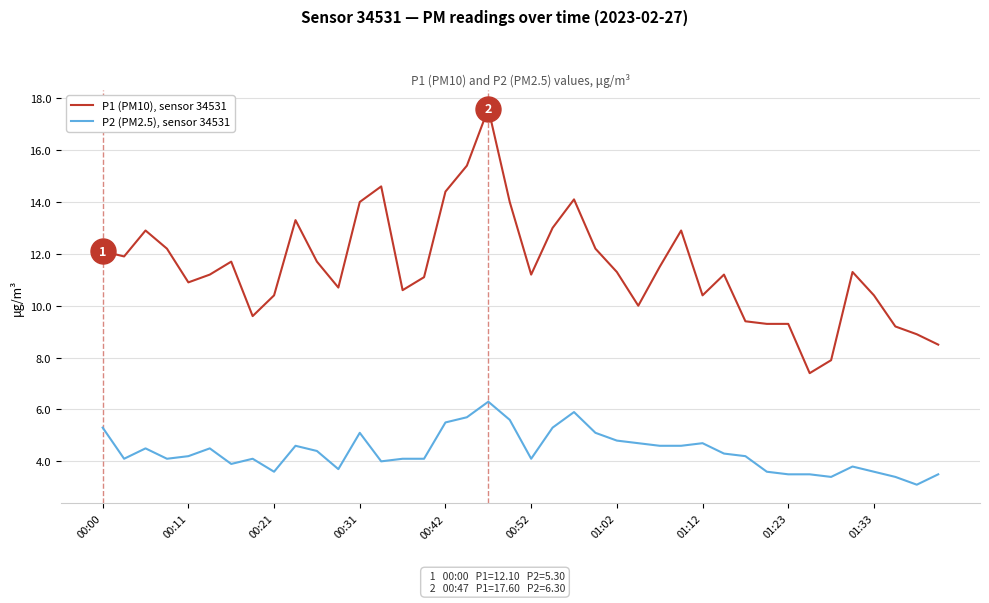

Reading right to left, what are all the values shown in this chart?

P1 (PM10), sensor 34531: 8.5	8.9	9.2	10.4	11.3	7.9	7.4	9.3	9.3	9.4	11.2	10.4	12.9	11.5	10.0	11.3	12.2	14.1	13.0	11.2	14.0	17.6	15.4	14.4	11.1	10.6	14.6	14.0	10.7	11.7	13.3	10.4	9.6	11.7	11.2	10.9	12.2	12.9	11.9	12.1
P2 (PM2.5), sensor 34531: 3.5	3.1	3.4	3.6	3.8	3.4	3.5	3.5	3.6	4.2	4.3	4.7	4.6	4.6	4.7	4.8	5.1	5.9	5.3	4.1	5.6	6.3	5.7	5.5	4.1	4.1	4.0	5.1	3.7	4.4	4.6	3.6	4.1	3.9	4.5	4.2	4.1	4.5	4.1	5.3